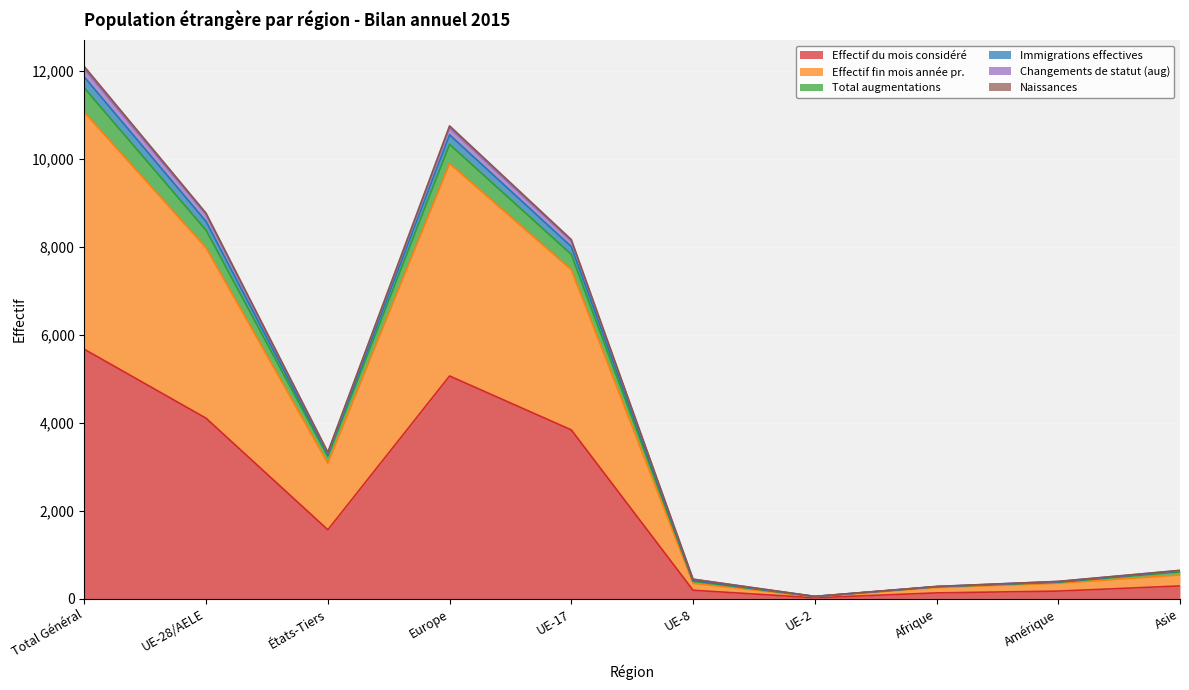

At which label does Effectif du mois considéré reach its peak?

Total Général